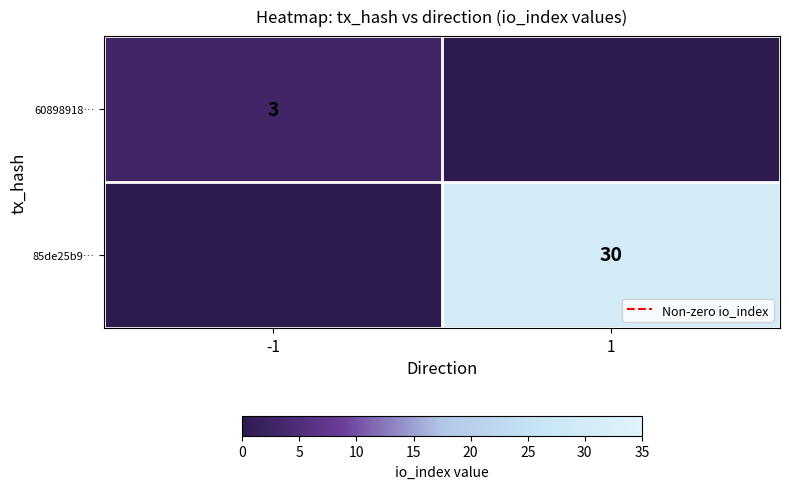

What is the spread (max minus min) of values at 1?

30